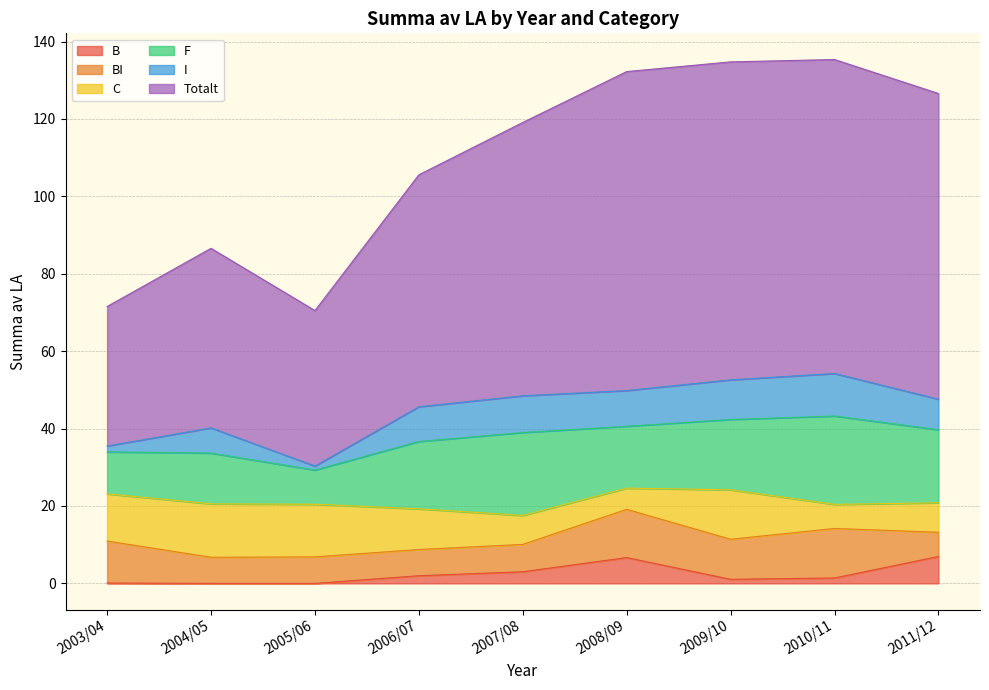

Is it true that I equals 1.5 at 2005/06?

False